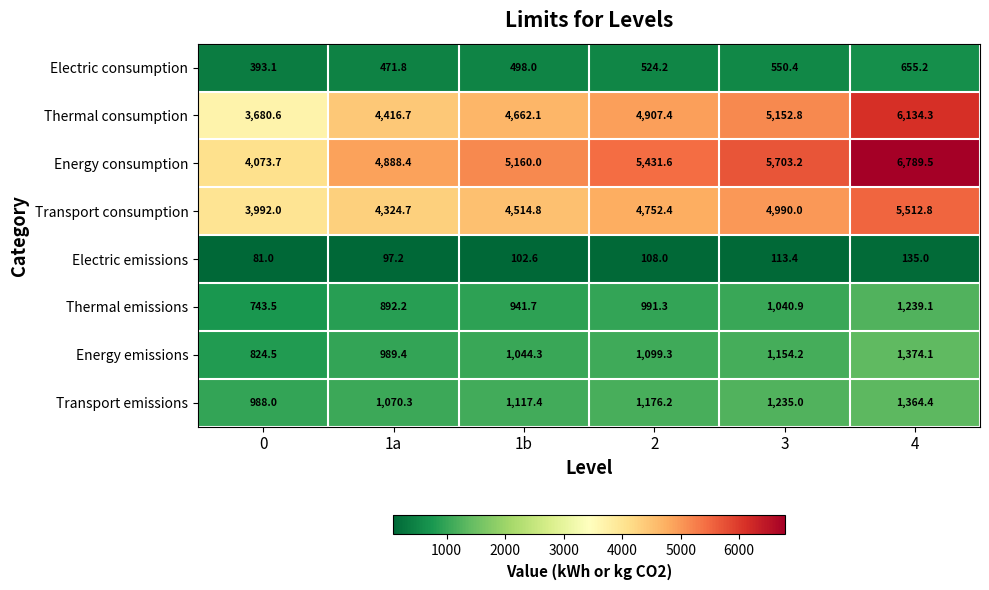

Between 1b and 3, which series saw the biggest shift?

Energy consumption